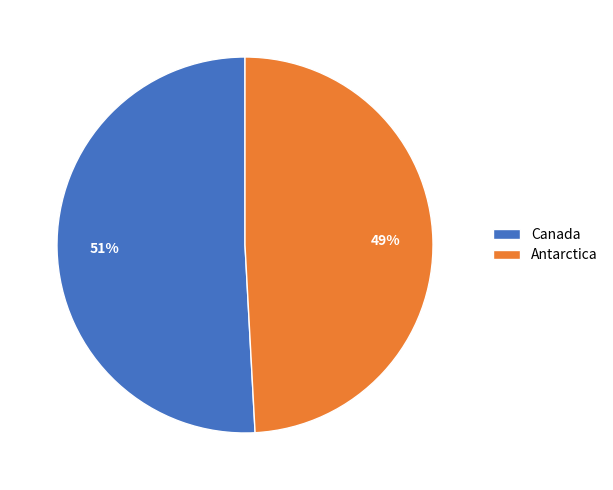

Is Canada the majority of the pie?

Yes